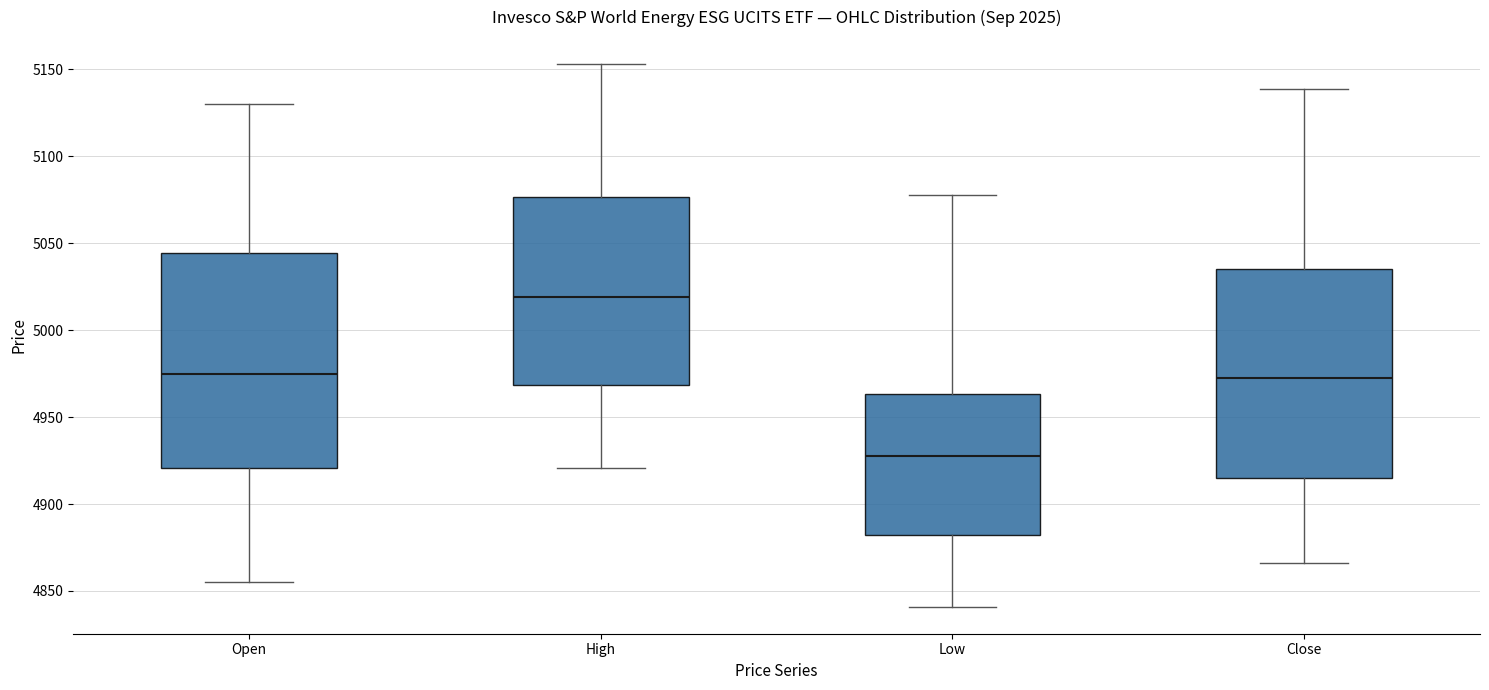

Reading left to right, transcribe this box plot: for each box, give where its median line is, the range the box spans, and where its two whiskers end, as read against the y-axis. The values are not printed on the chart, so give them approximately, as read against the axis.

Open: median 4975, box 4920 to 5045, whiskers 4855 to 5130
High: median 5020, box 4970 to 5075, whiskers 4920 to 5155
Low: median 4930, box 4880 to 4965, whiskers 4840 to 5080
Close: median 4975, box 4915 to 5035, whiskers 4865 to 5140